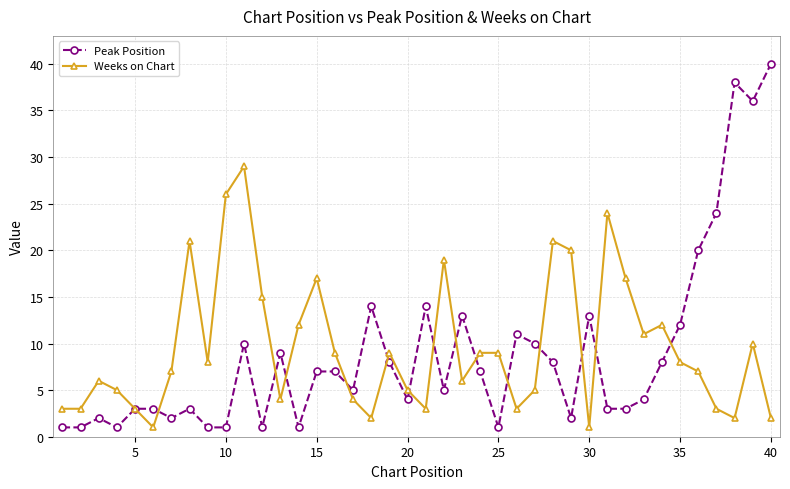

Which series has the largest range (max minus min)?

Peak Position